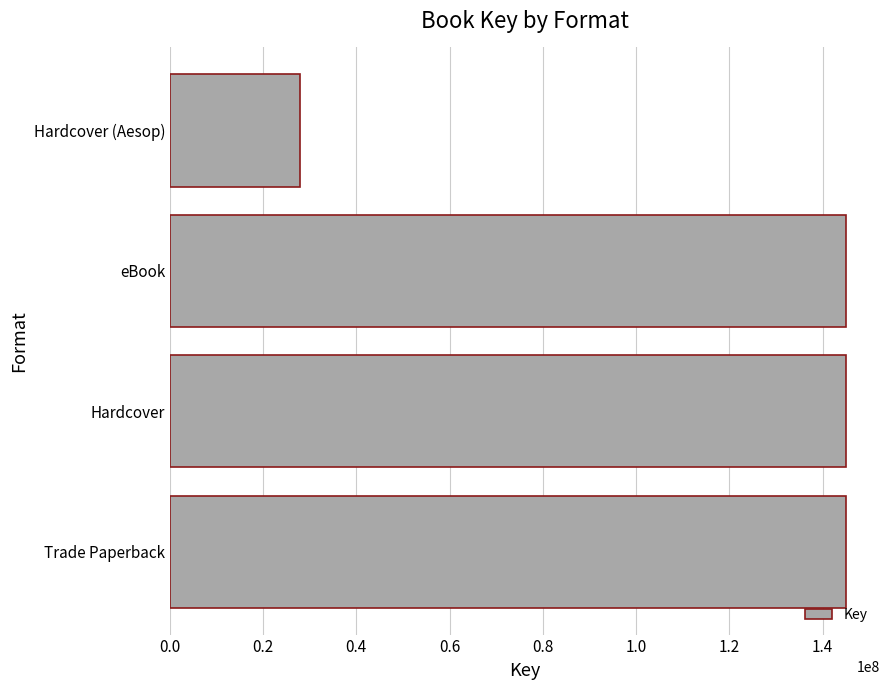

What is the change in value from Hardcover to Hardcover (Aesop)?

-117095556